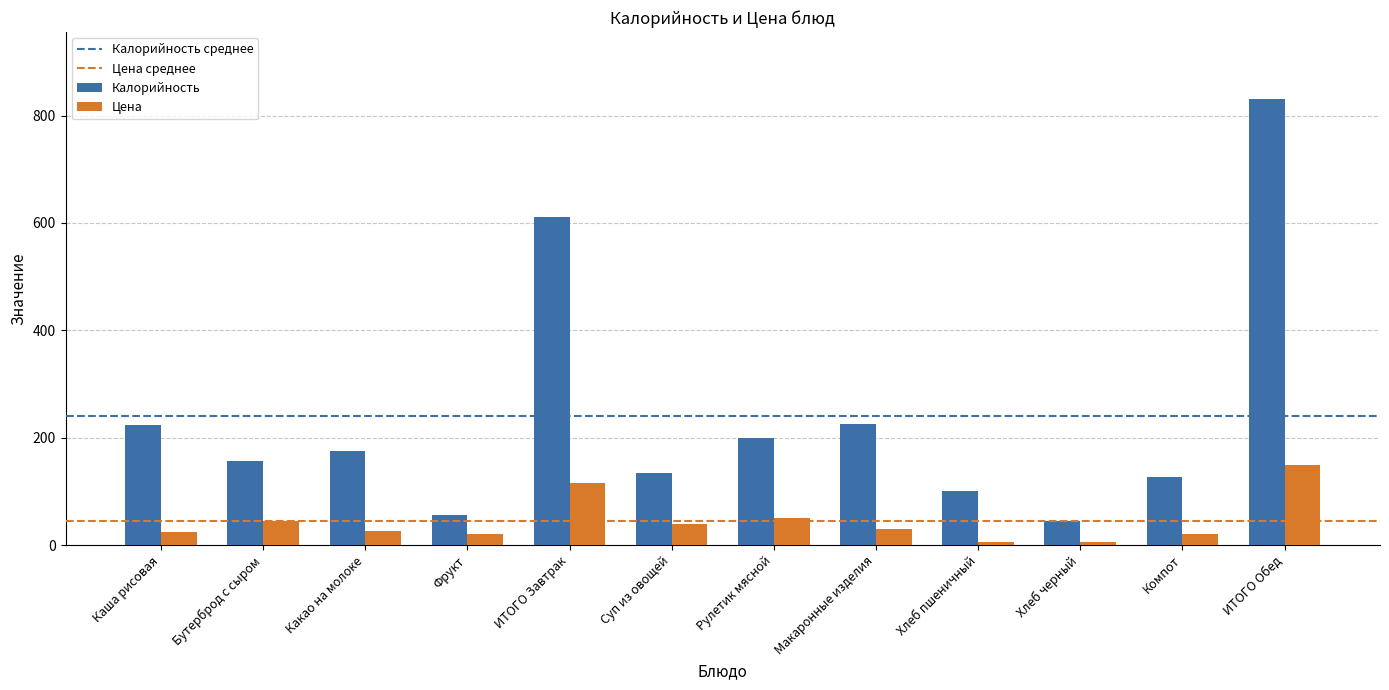

Between Компот and ИТОГО Обед, which series saw the biggest shift?

Калорийность